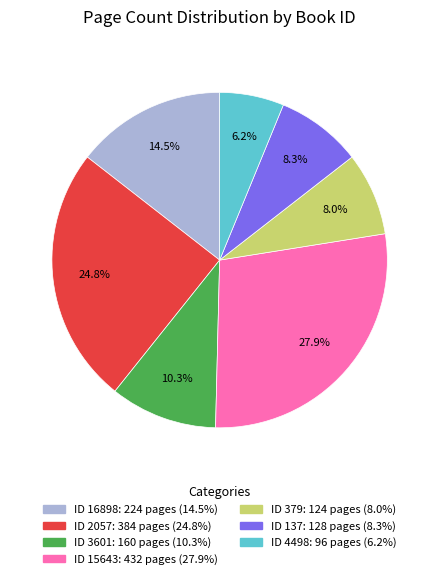

Does any single category account for the majority?

No